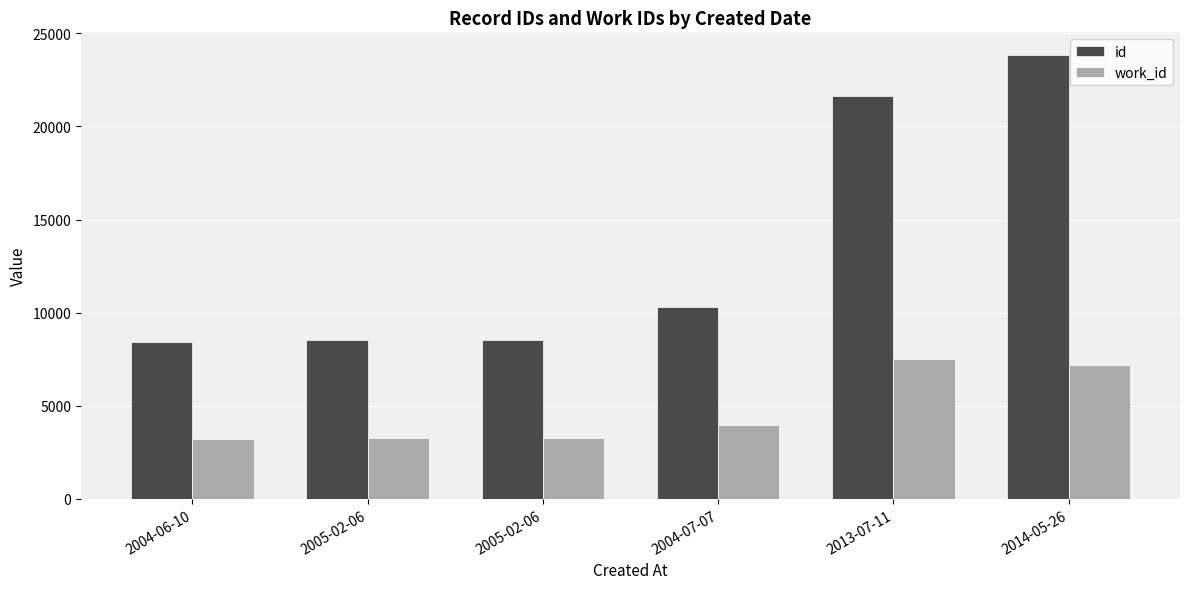

What is the difference between the highest and lowest values at 2014-05-26?

16700